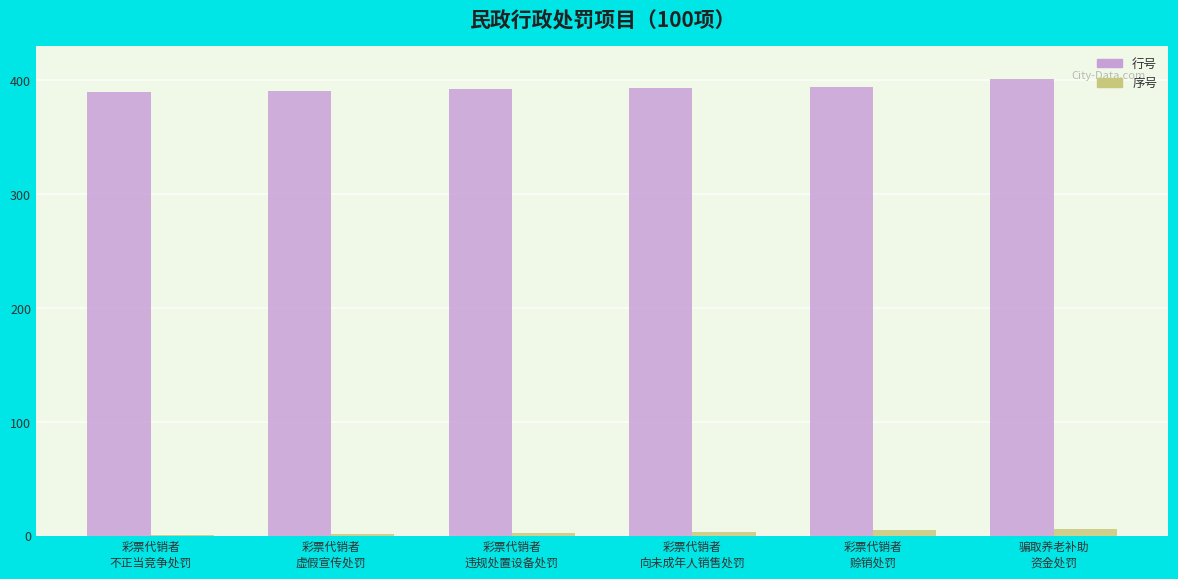

Is the value of 序号 at 彩票代销者
违规处置设备处罚 greater than the value of 行号 at 骗取养老补助
资金处罚?

No